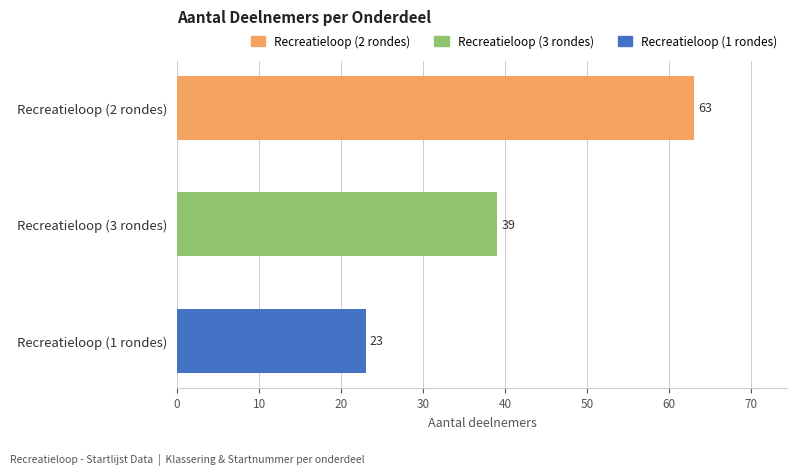

Count the values in the range 23 to 63.

3